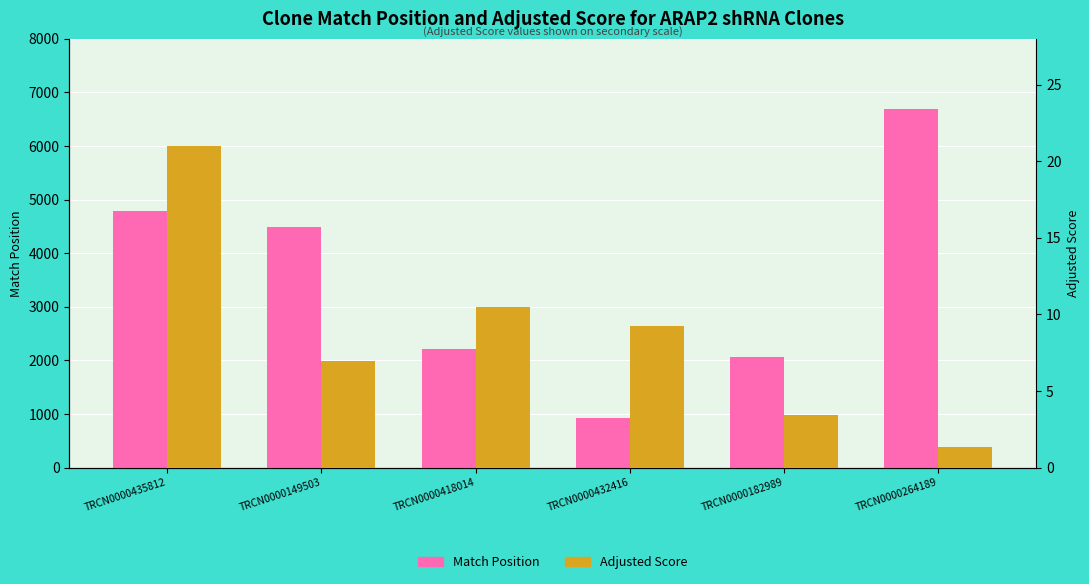

True or false: Adjusted Score has a value of 3.5 at TRCN0000182989.

True